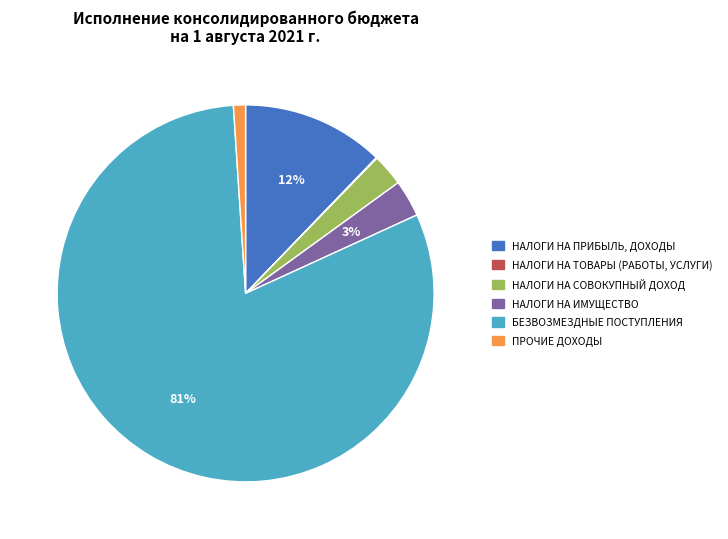

To the nearest percent, what is the average slice percentage?

17%